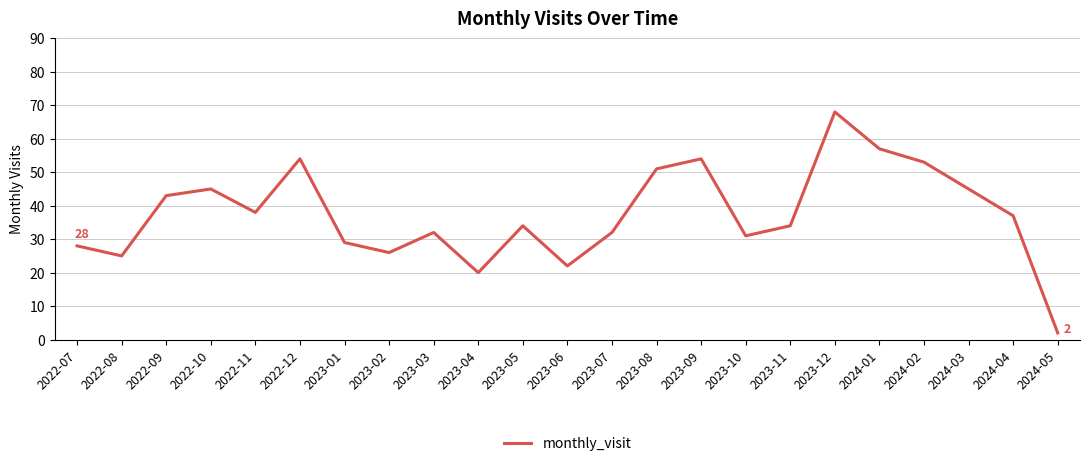

What is the difference between the values at 2023-09 and 2022-09?

11